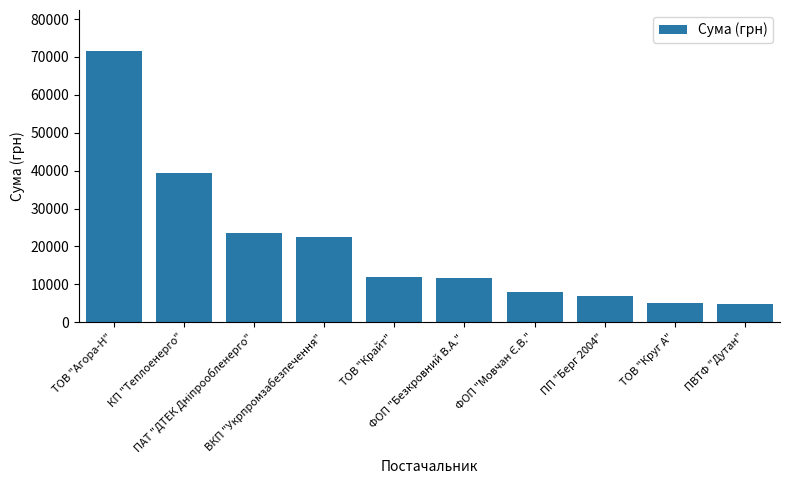

What is the label of the 8th bar from the left?

ПП "Берг 2004"